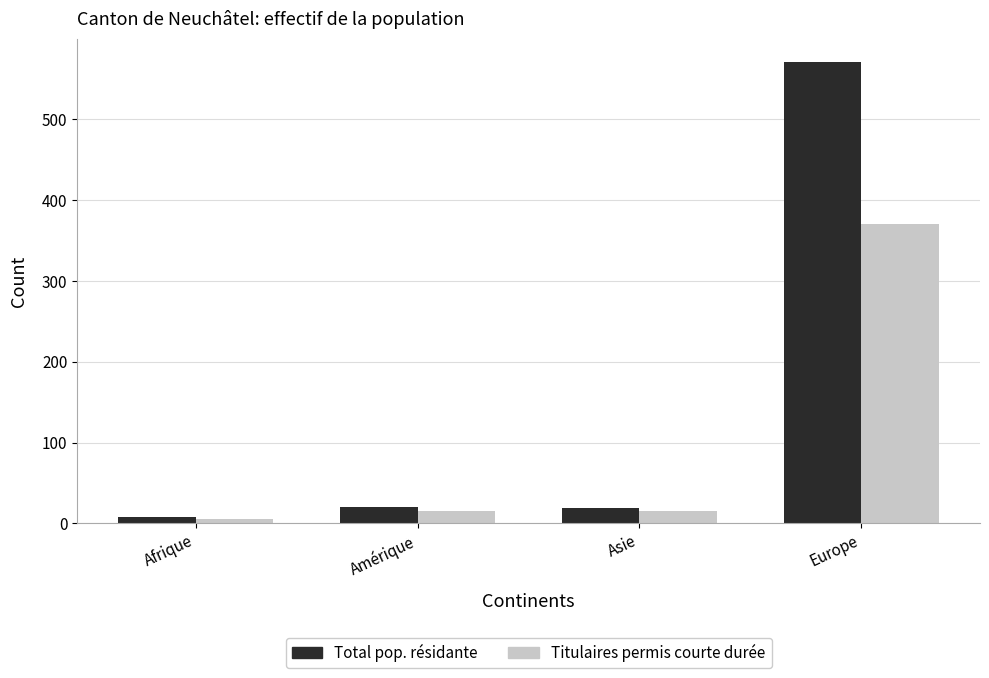

At which category is the sum across all series the highest?

Europe